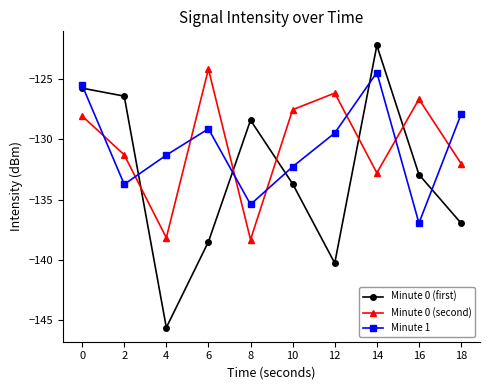

What are all the series names shown in the legend?

Minute 0 (first), Minute 0 (second), Minute 1